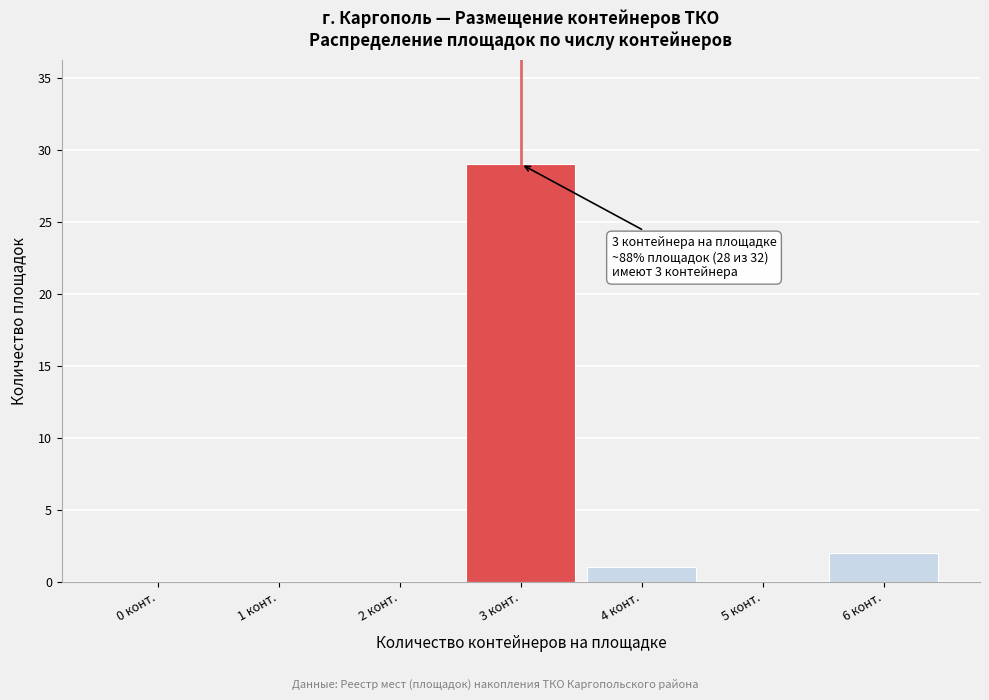

Reading left to right, extract all data points from this chart.

0 конт.=0	1 конт.=0	2 конт.=0	3 конт.=29	4 конт.=1	5 конт.=0	6 конт.=2